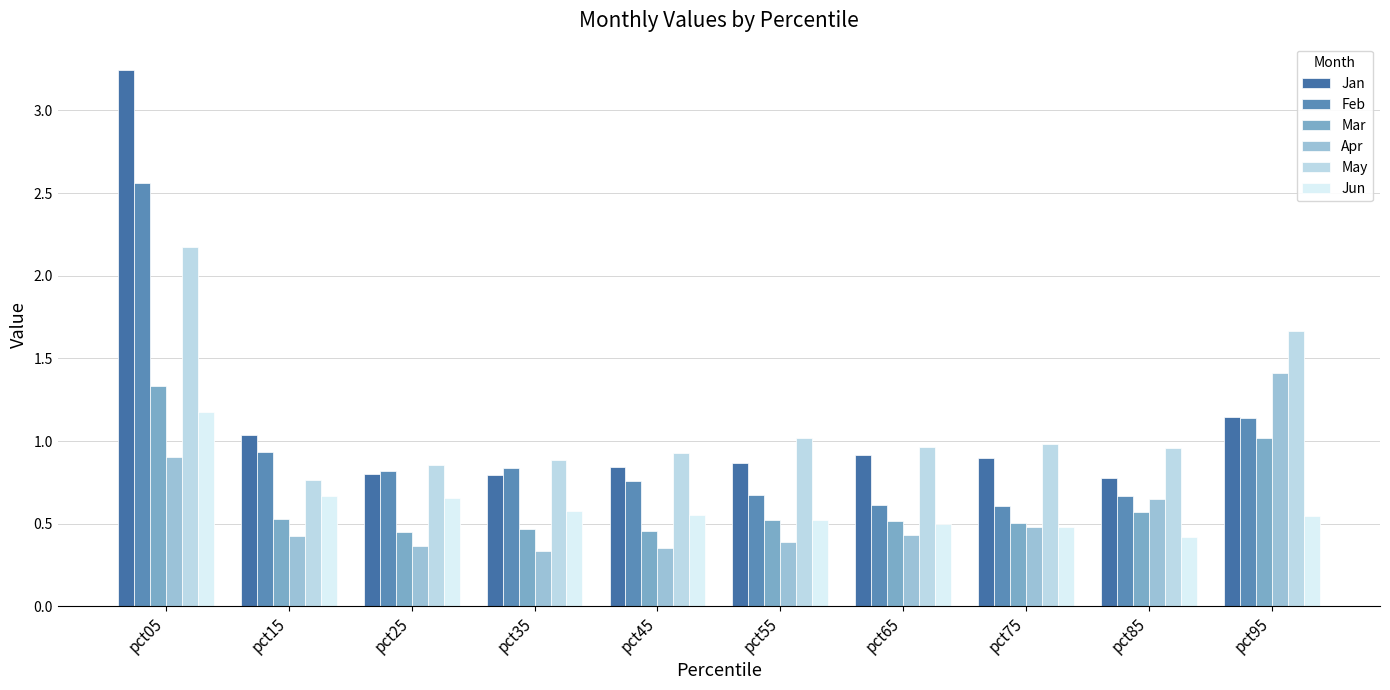

Is the value of Mar at pct75 greater than the value of May at pct05?

No